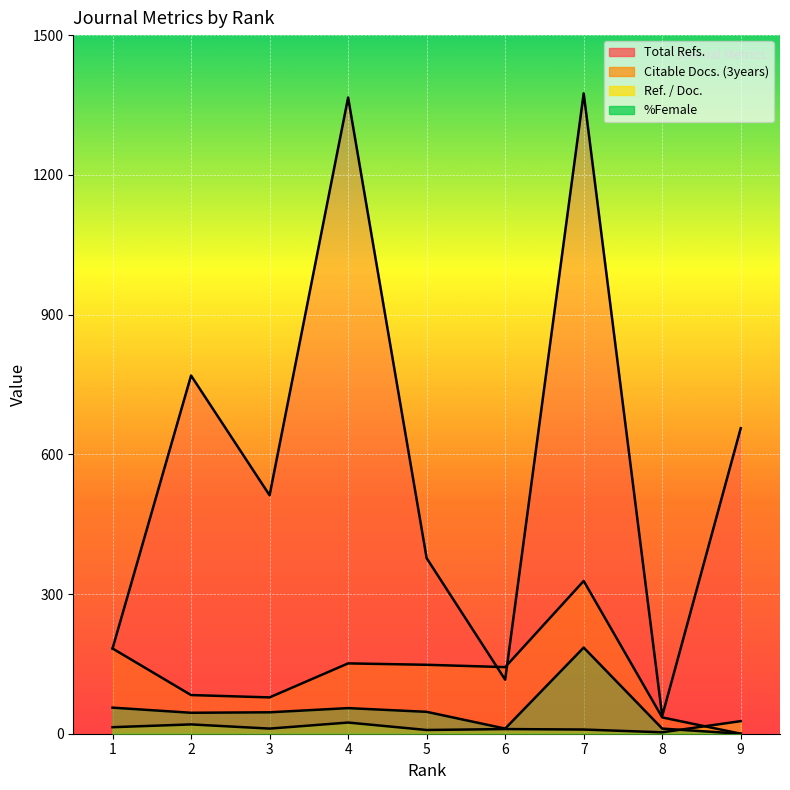

At which category does Ref. / Doc. reach its first local peak?

2